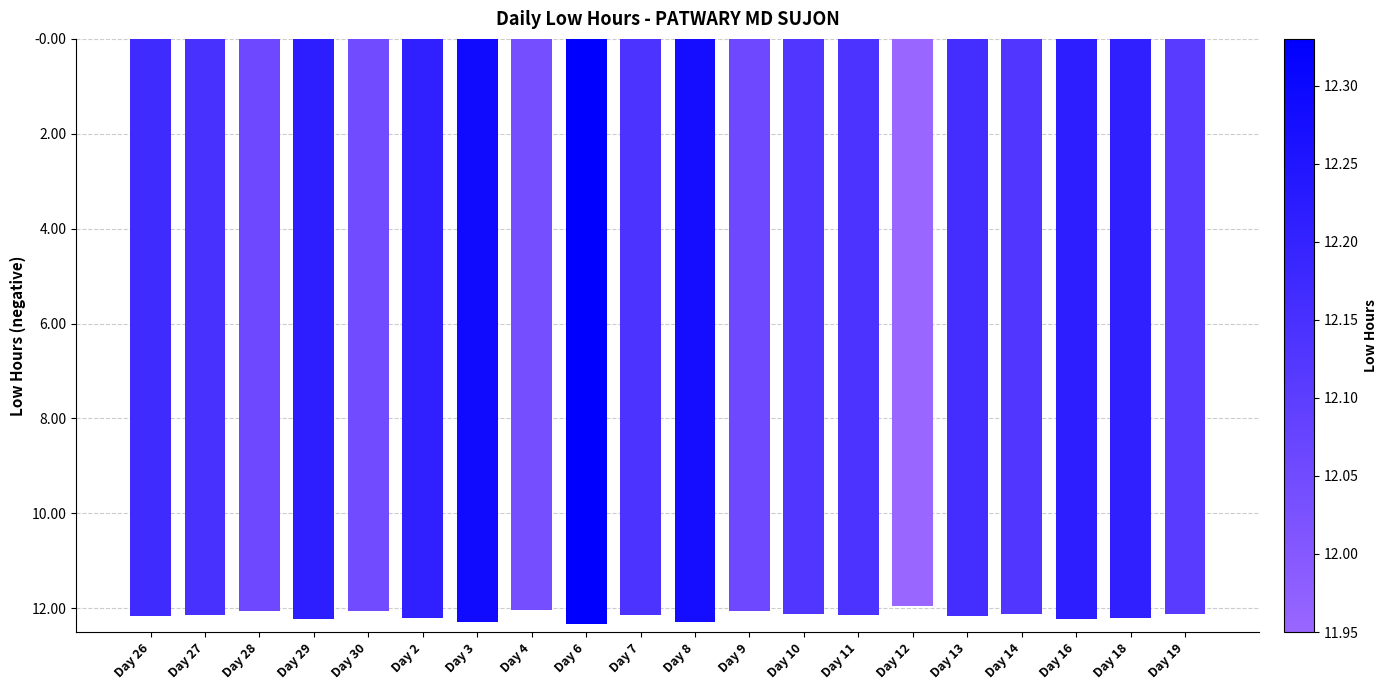

What is the value of the 17th bar from the left?

-12.1